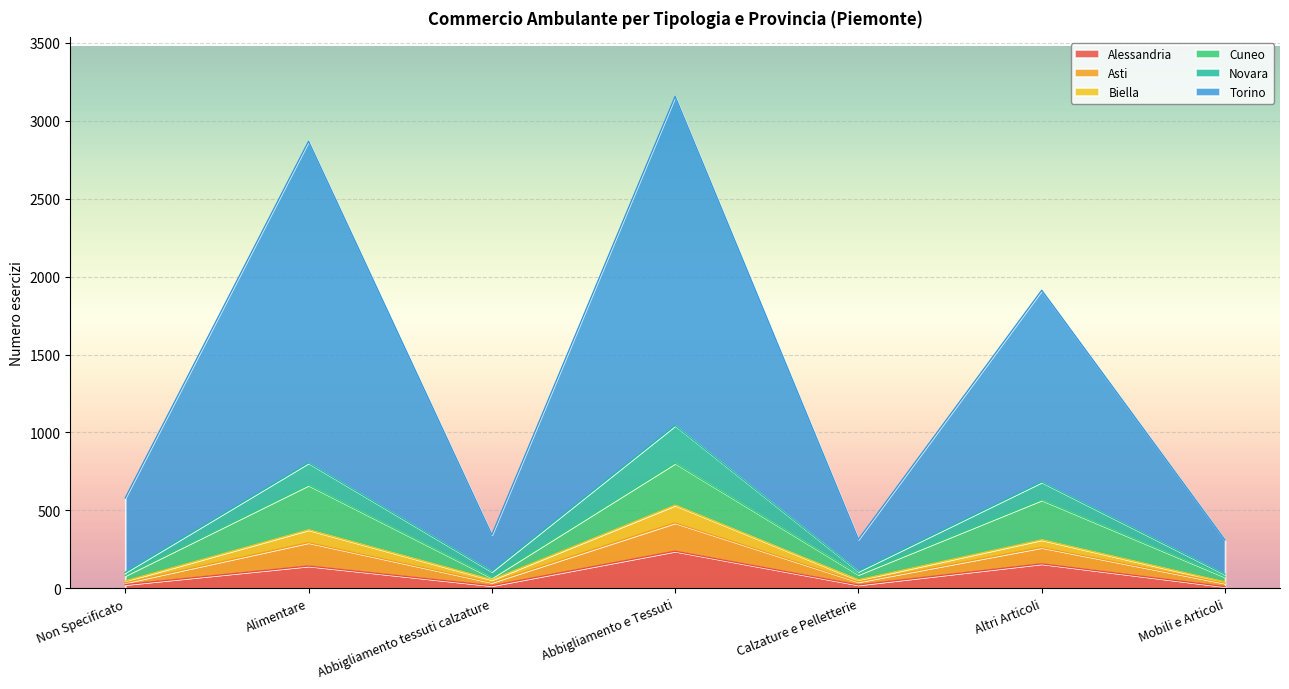

The Torino series shows 3749 at Alimentare. True or false?

False